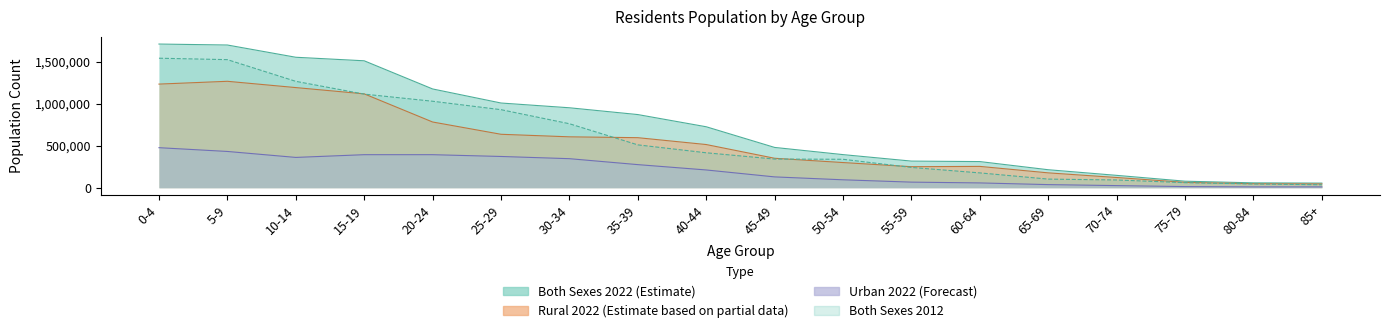

Reading left to right, list all the values displayed in this chart.

Both Sexes 2012: 1540027	1522986	1265070	1113075	1028385	928094	760884	509666	415560	340856	338309	241323	176349	102543	92285	60228	45014	35319
Both Sexes 2022: 1708460	1697005	1551347	1509341	1174549	1007307	950747	869983	724954	479255	393788	316729	311001	214001	147138	77805	57999	54985
Rural 2022: 1232254	1265597	1190873	1116377	781621	635554	605263	595147	513610	350361	299462	250063	253813	176847	121772	64045	47759	44731
Urban 2022: 476206	431408	360474	392964	392928	371753	345484	274836	211344	128894	94326	66666	57188	37154	25366	13760	10240	10254